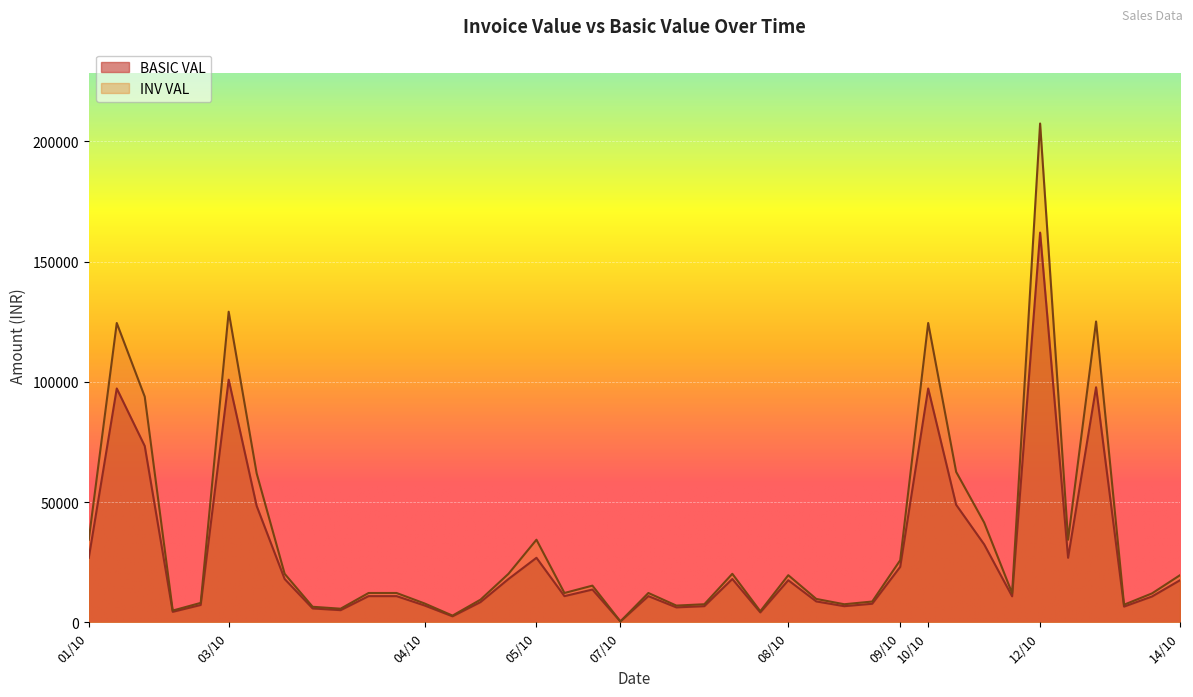

Which series changed the most between 03/10 and 03/10?

INV VAL